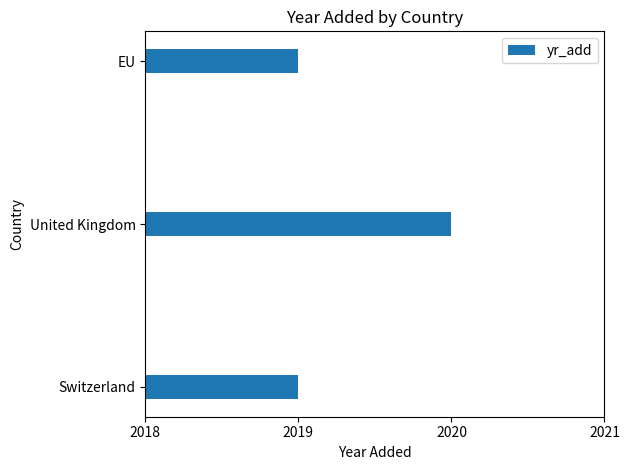

What is the difference between the maximum and minimum values?

1